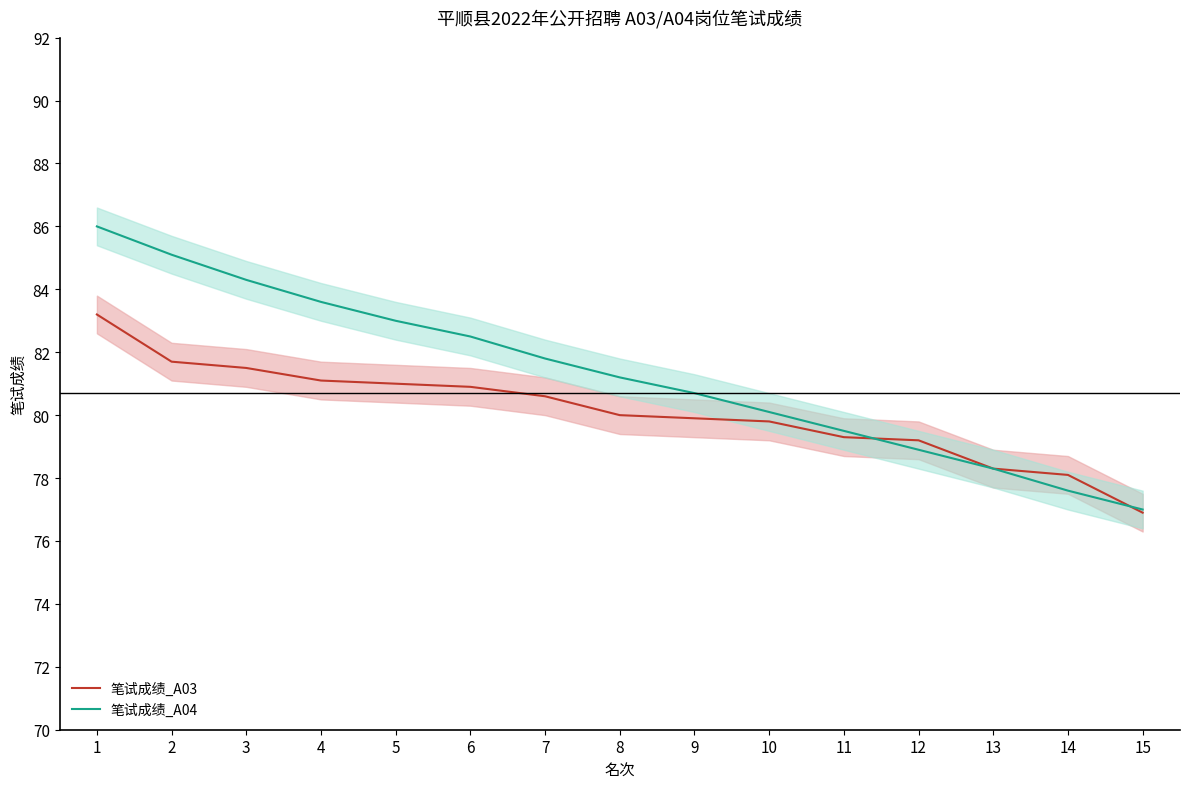

True or false: 笔试成绩_A04 has a value of 51.3 at 10.

False